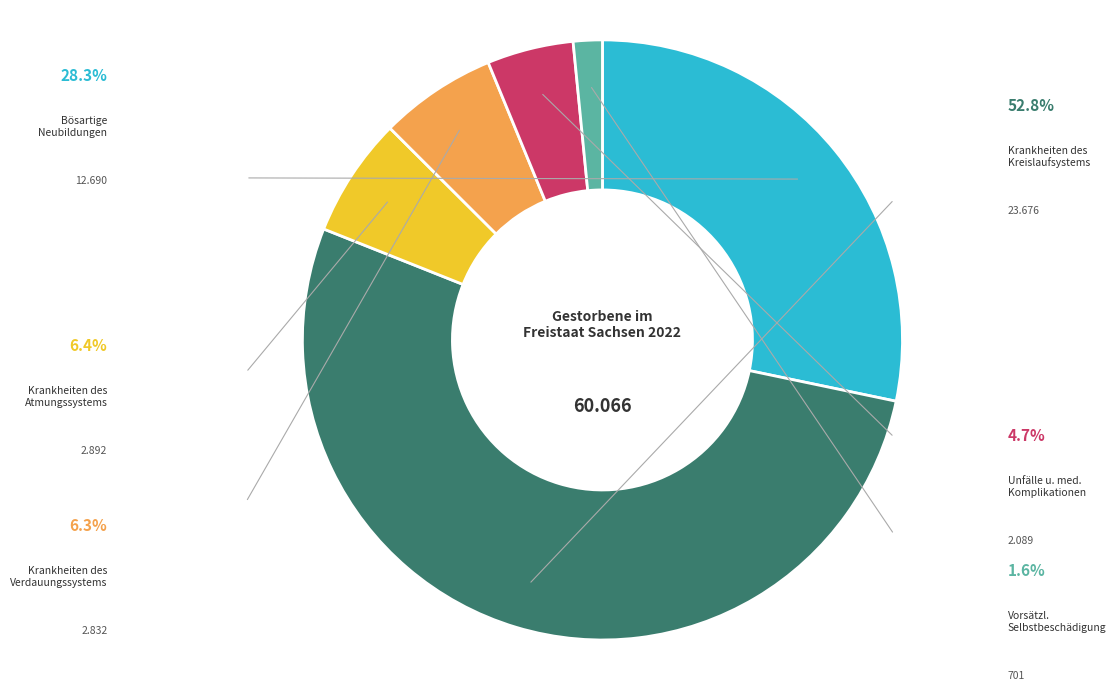

Does any single category account for the majority?

Yes